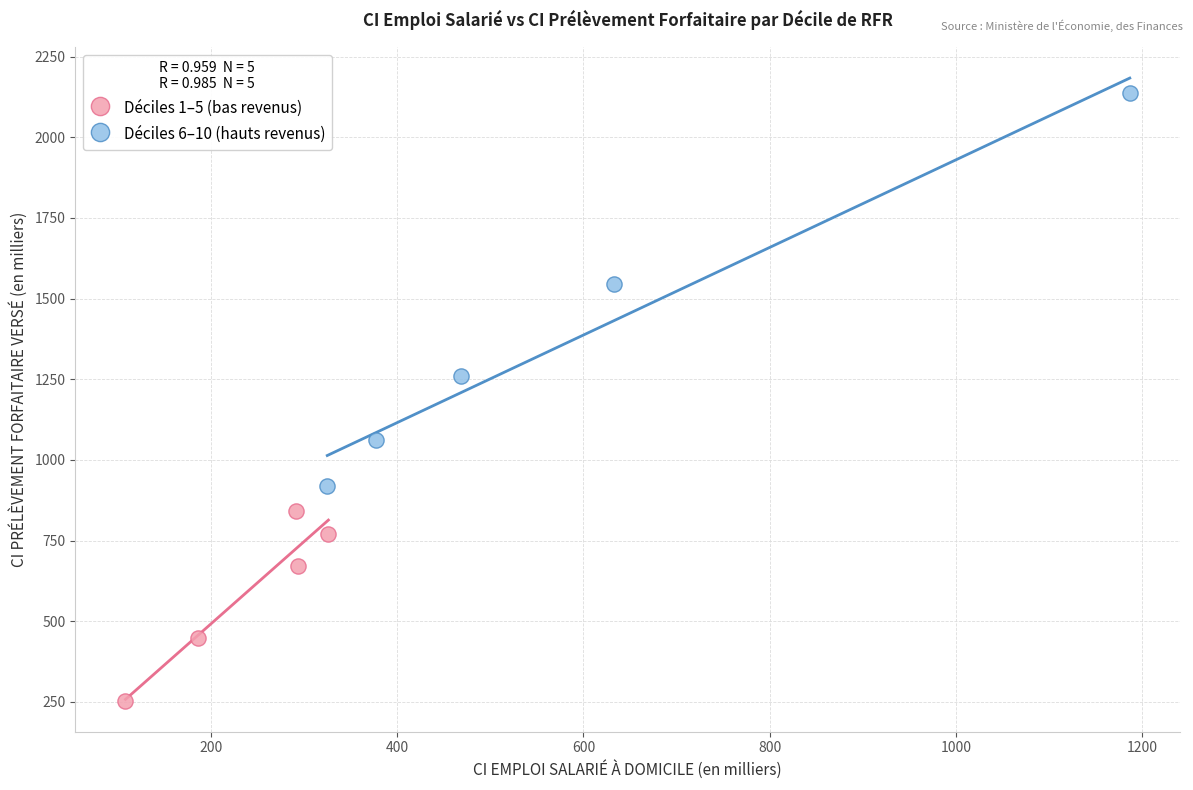

Which series has the largest Y range (max minus min)?

Déciles 6–10 (hauts revenus)